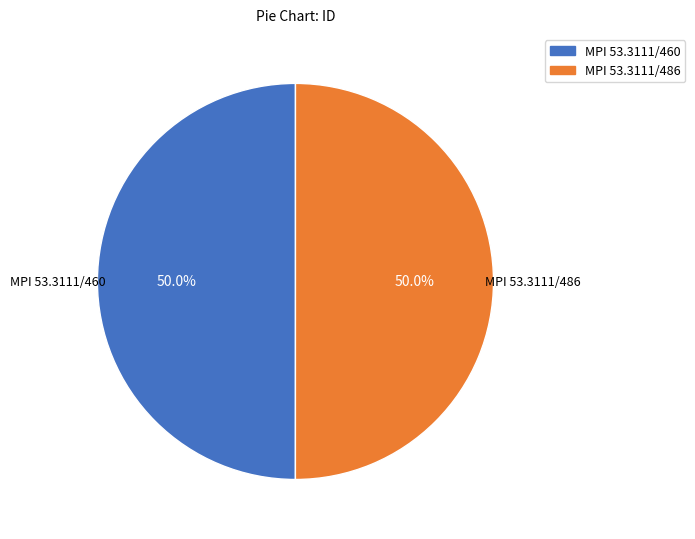

Combined, what portion of the pie is MPI 53.3111/460 and MPI 53.3111/486?

100.0%